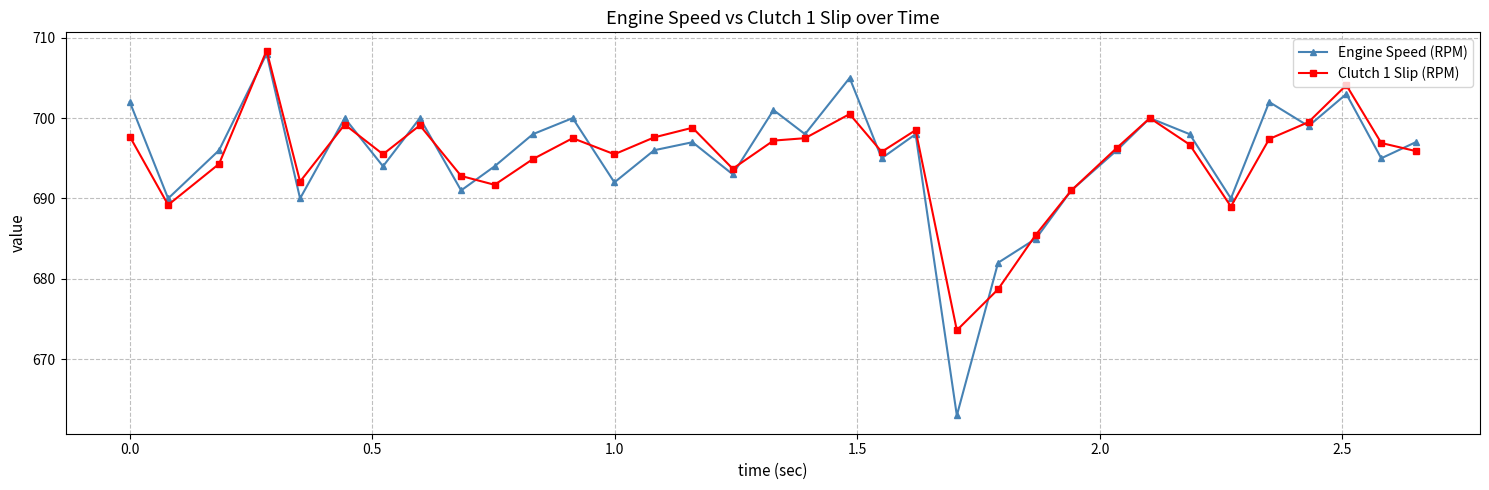

List the series in order of their peak value, highest first.

Clutch 1 Slip (RPM), Engine Speed (RPM)